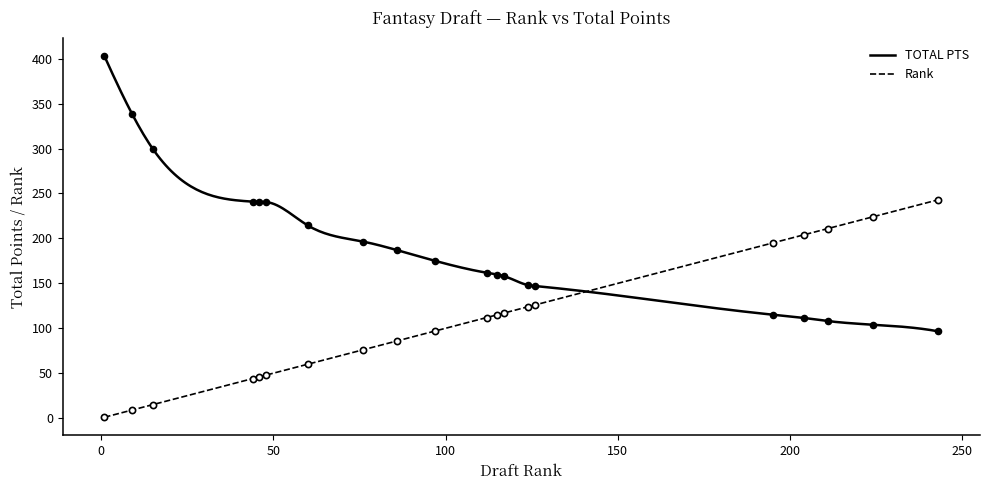

At which category is the sum across all series the highest?

1